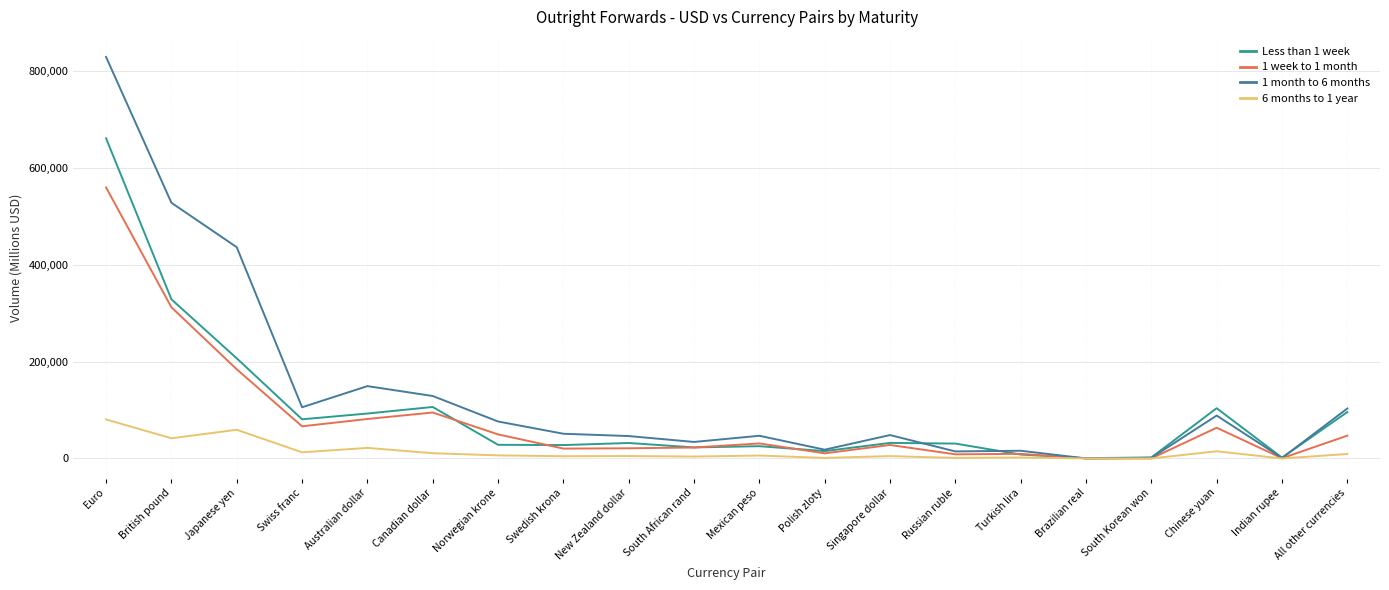

At which category is the sum across all series the highest?

Euro